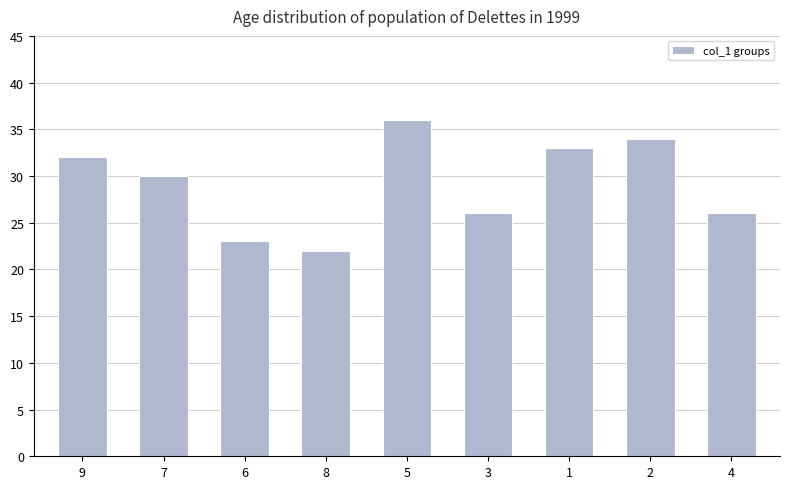

True or false: the data shows 22 at 8.

True